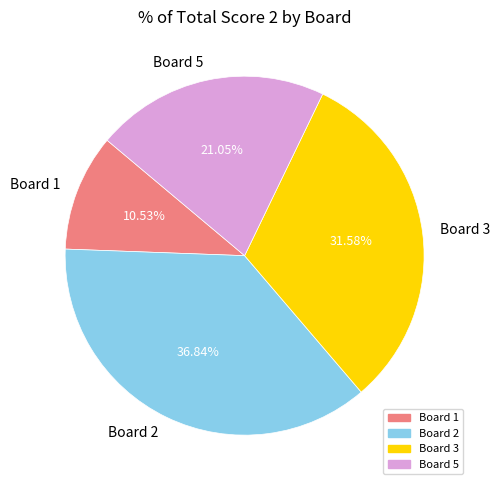

To the nearest percent, what is the difference between the Board 1 and Board 2 slice percentages?

26%